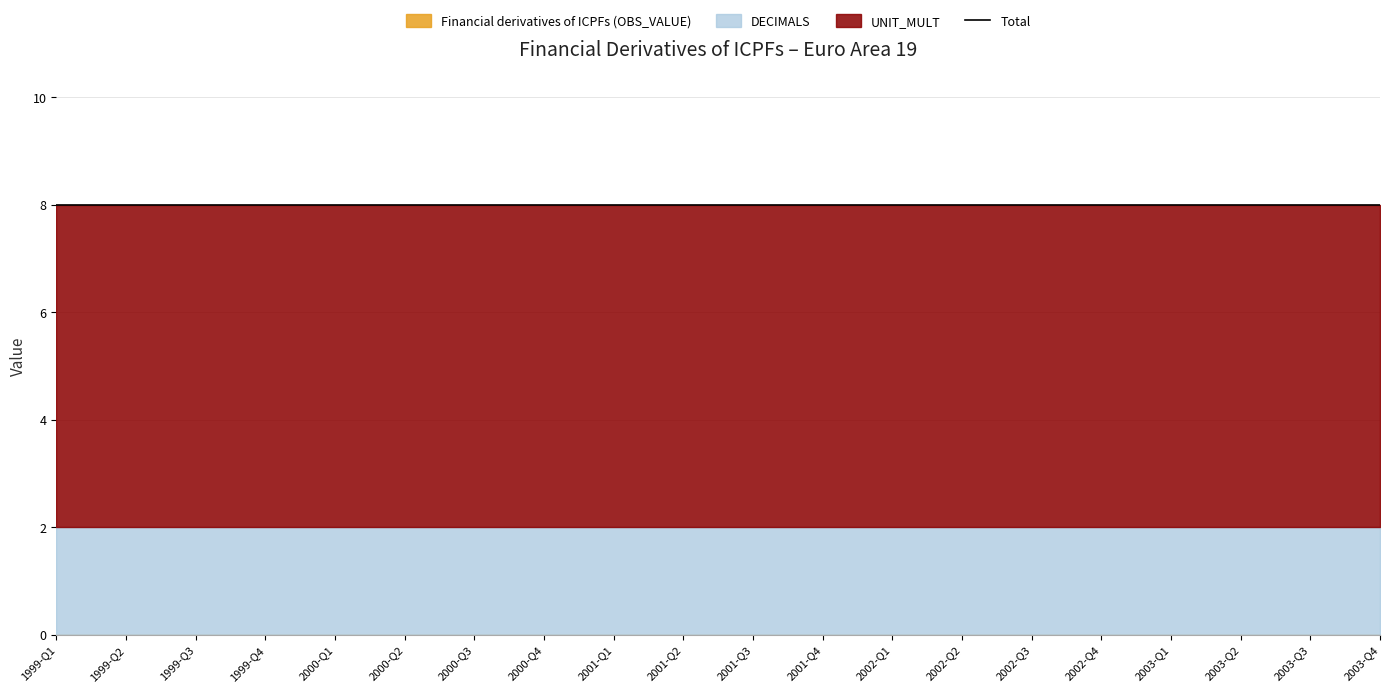

Between 2000-Q4 and 1999-Q2, which is larger?

2000-Q4